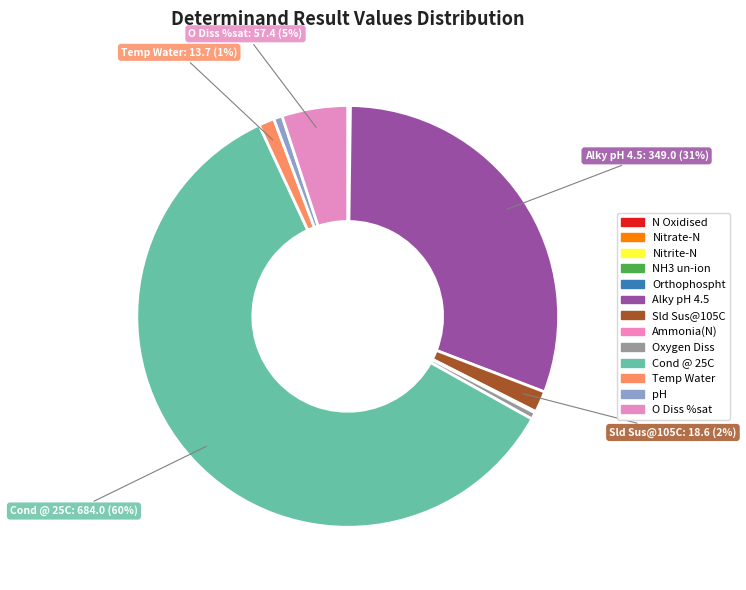

Which category has the smallest portion of the pie?

NH3 un-ion